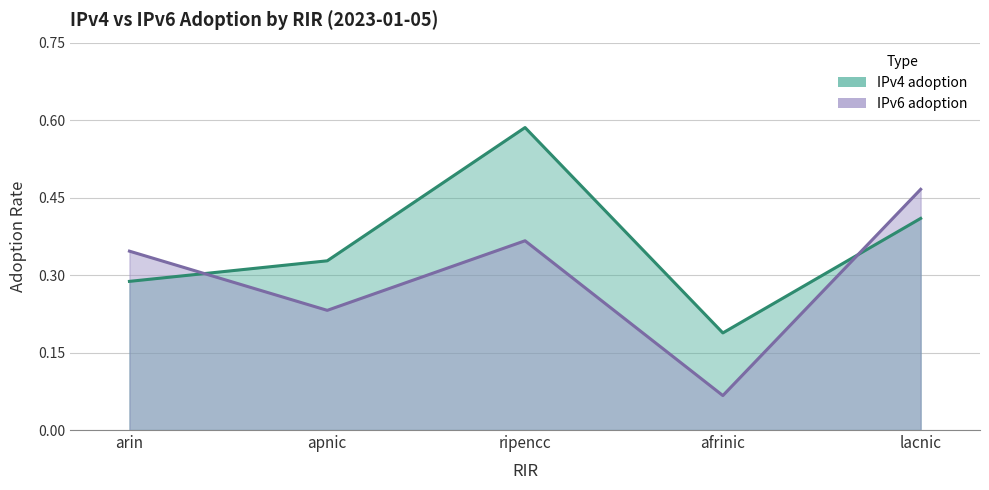

What is the label of the 4th point from the right?

apnic